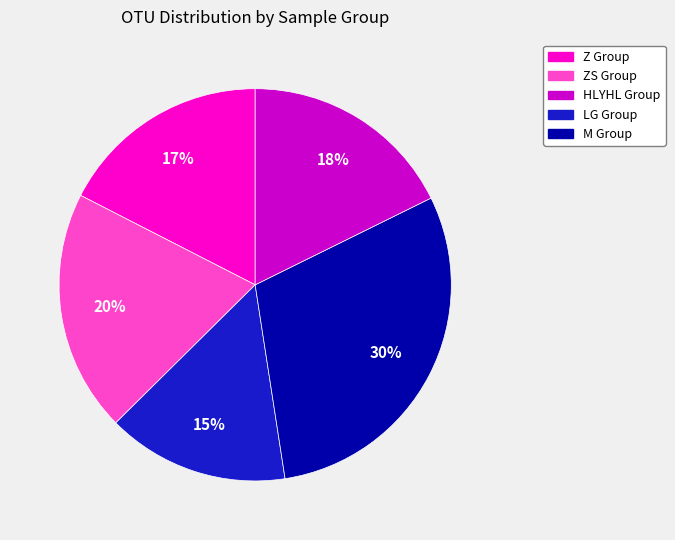

Is there any slice that represents more than half of the pie?

No